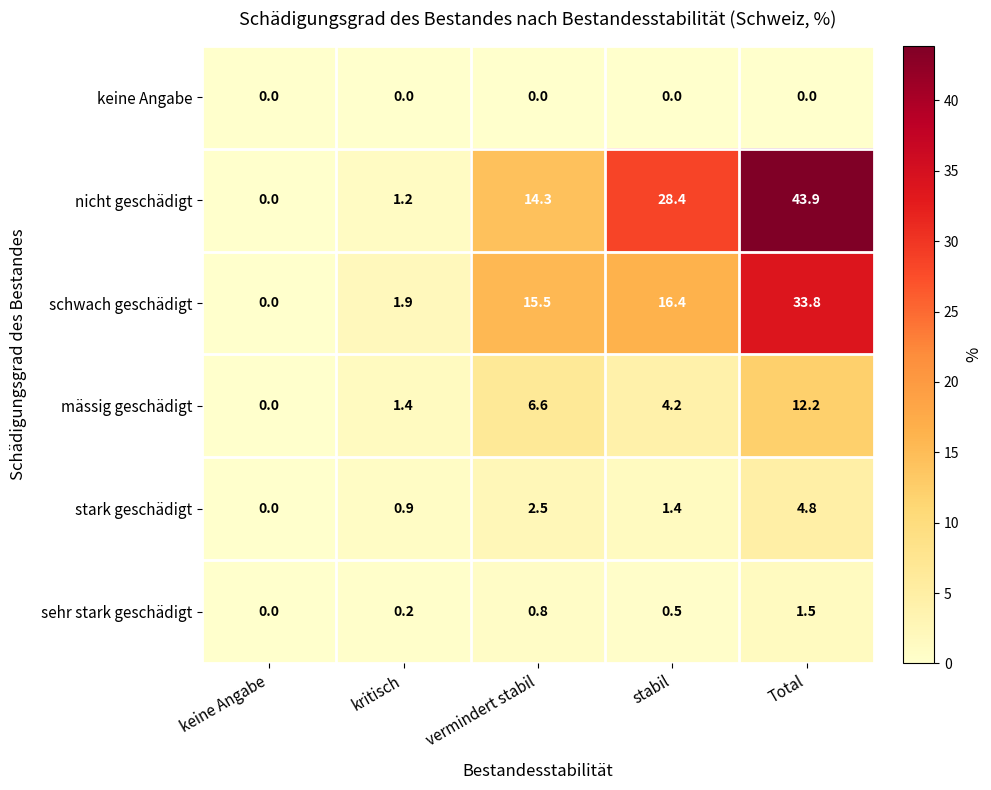

What is the difference between the maximum and minimum values in the nicht geschädigt series?

43.9